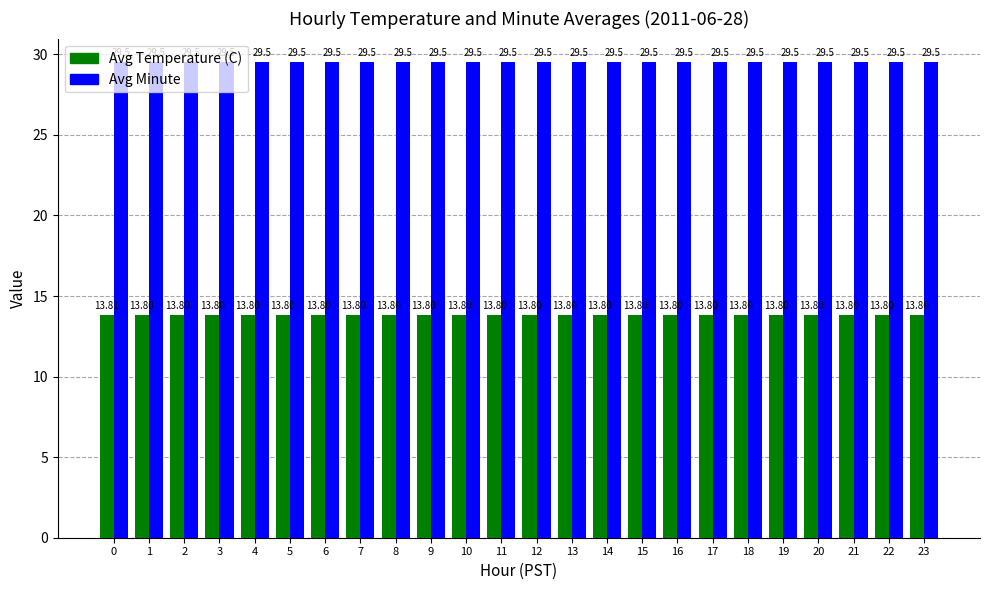

Which series has the largest total across all categories?

Avg Minute